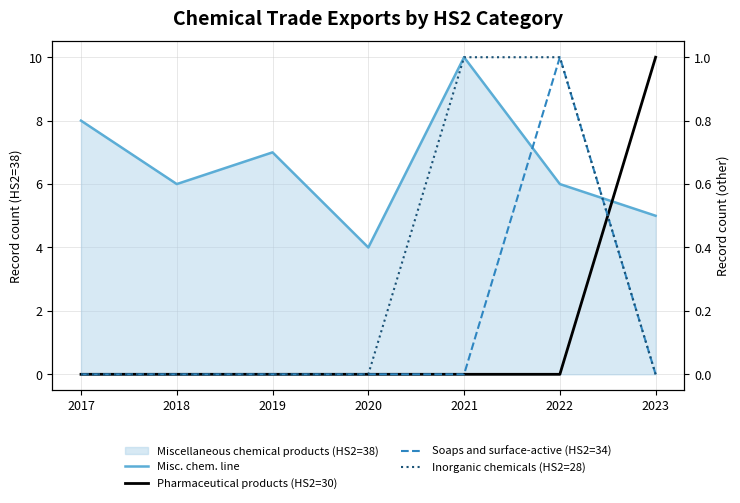

Reading left to right, what are all the values shown in this chart?

Misc. chem. line: 8	6	7	4	10	6	5
Pharmaceutical products (HS2=30): 0	0	0	0	0	0	1
Soaps and surface-active (HS2=34): 0	0	0	0	0	1	0
Inorganic chemicals (HS2=28): 0	0	0	0	1	1	0